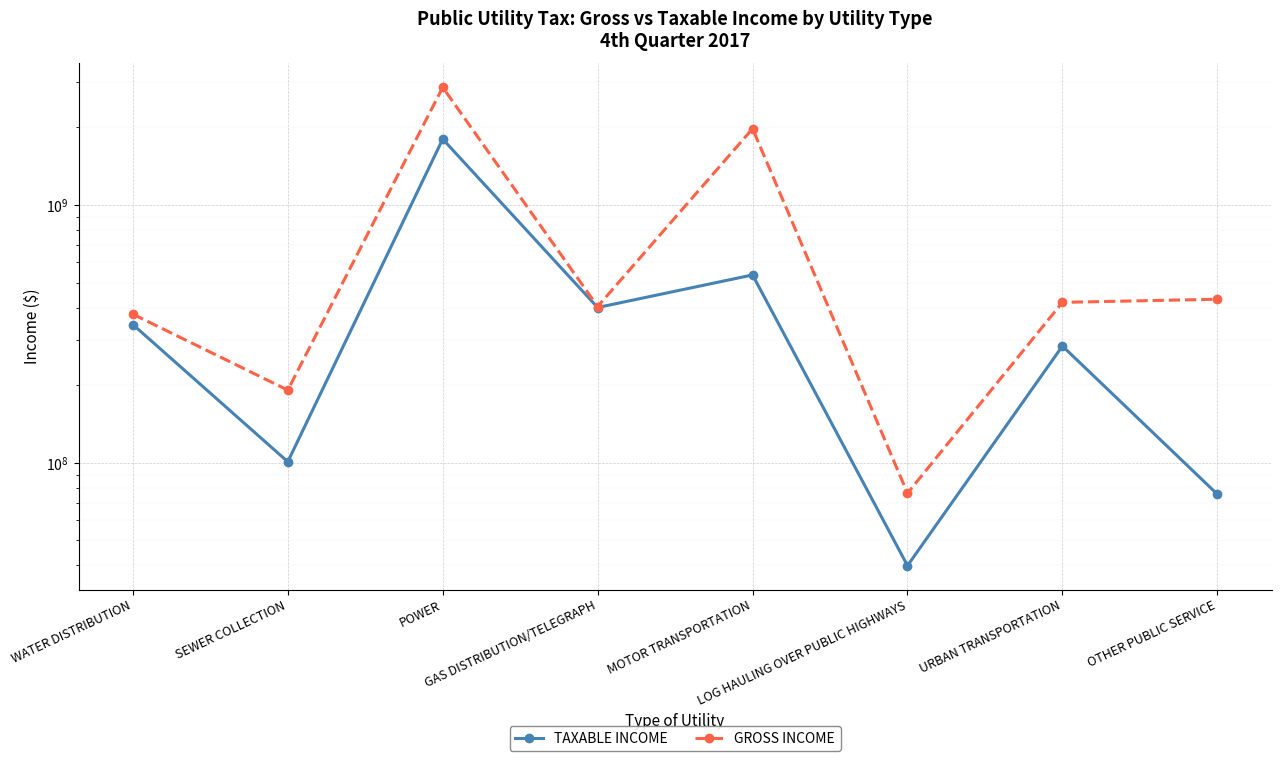

What is the spread (max minus min) of values at GAS DISTRIBUTION/TELEGRAPH?

3592755